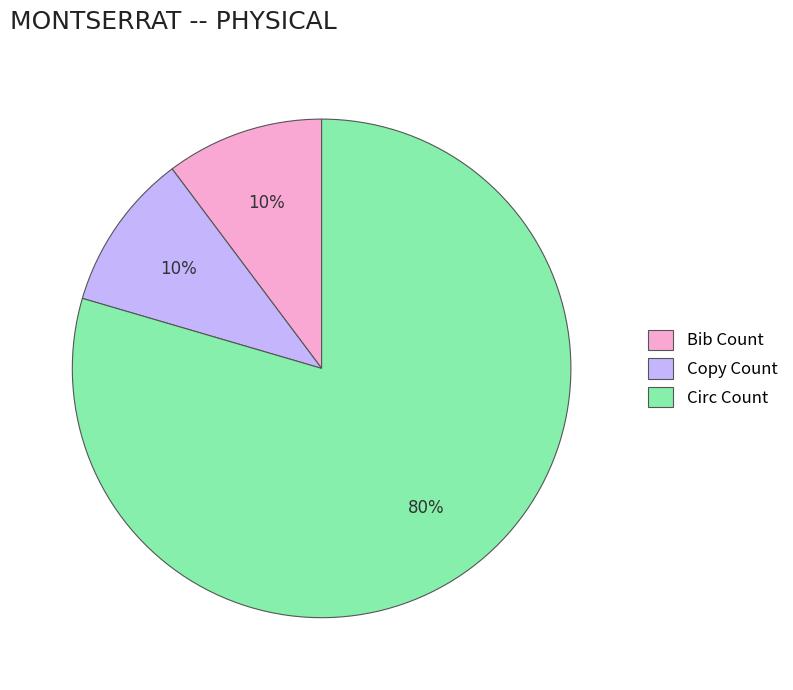

To the nearest percent, what is the combined percentage of Copy Count and Bib Count?

20%